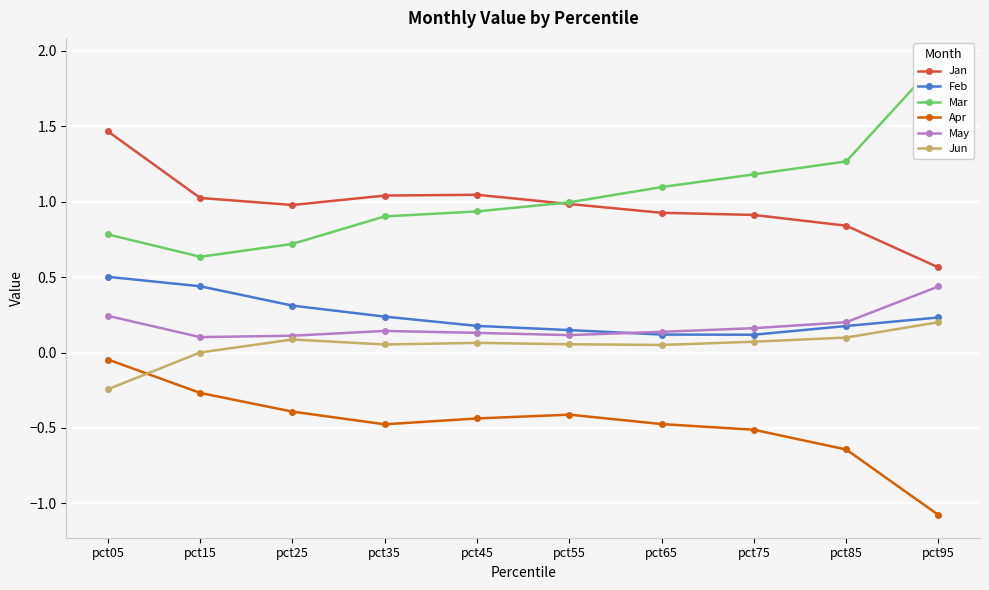

What are all the series names shown in the legend?

Jan, Feb, Mar, Apr, May, Jun